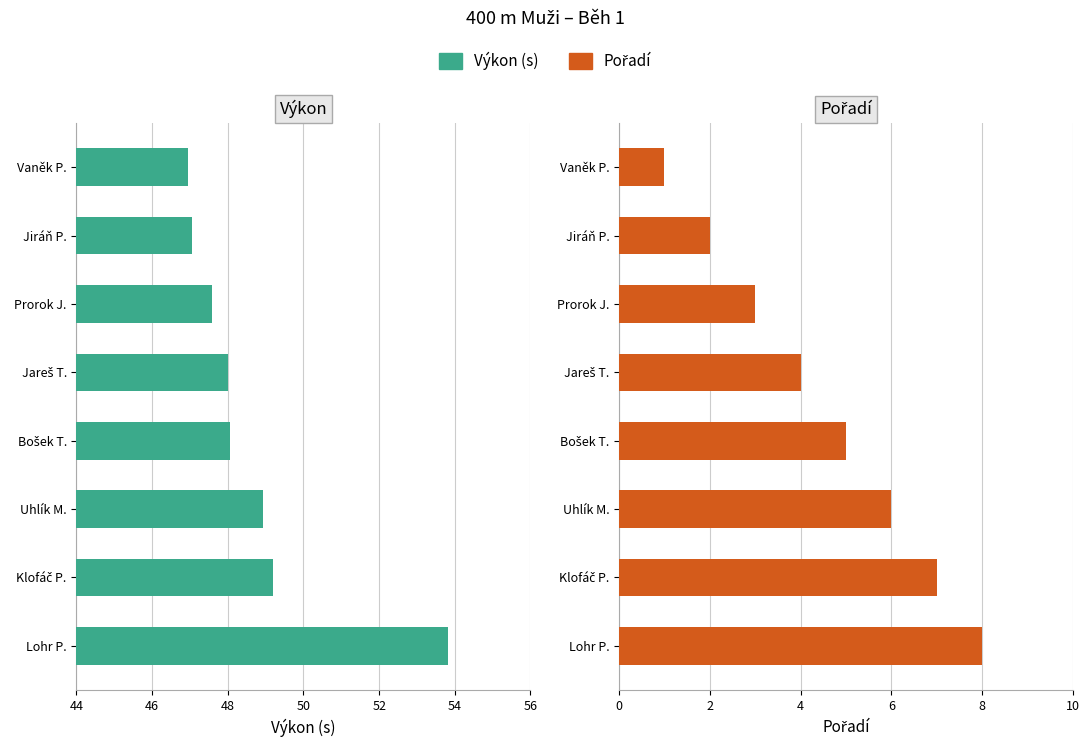

Reading right to left, transcribe all the data shown in this chart.

Výkon (s): 53.8	49.2	48.9	48.0	48.0	47.6	47.0	47.0
Pořadí: 8.0	7.0	6.0	5.0	4.0	3.0	2.0	1.0